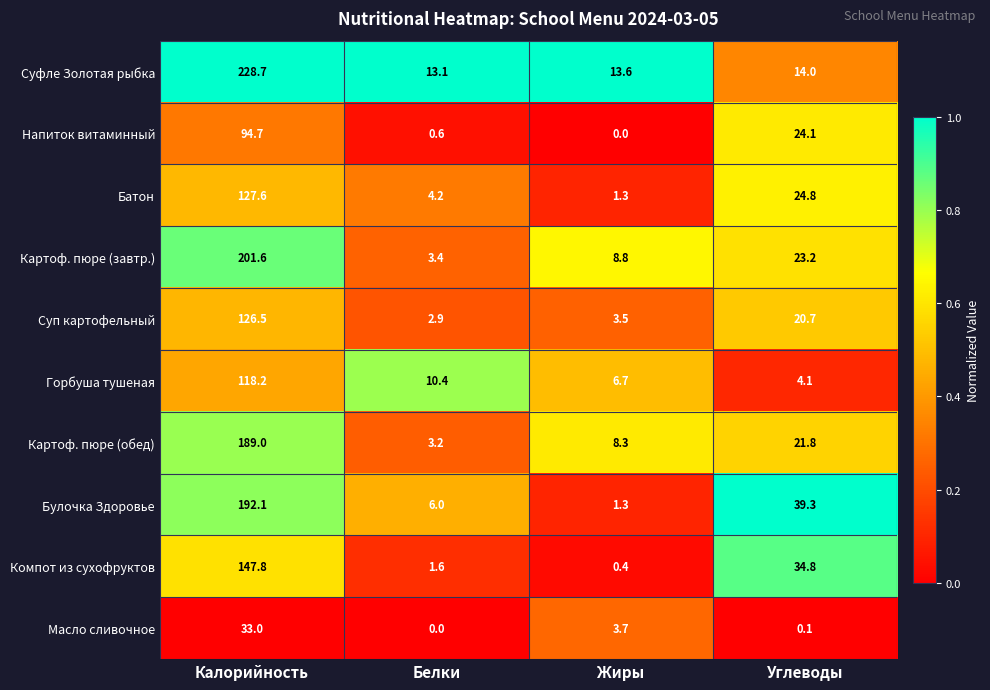

At which category is the sum across all series the highest?

Калорийность